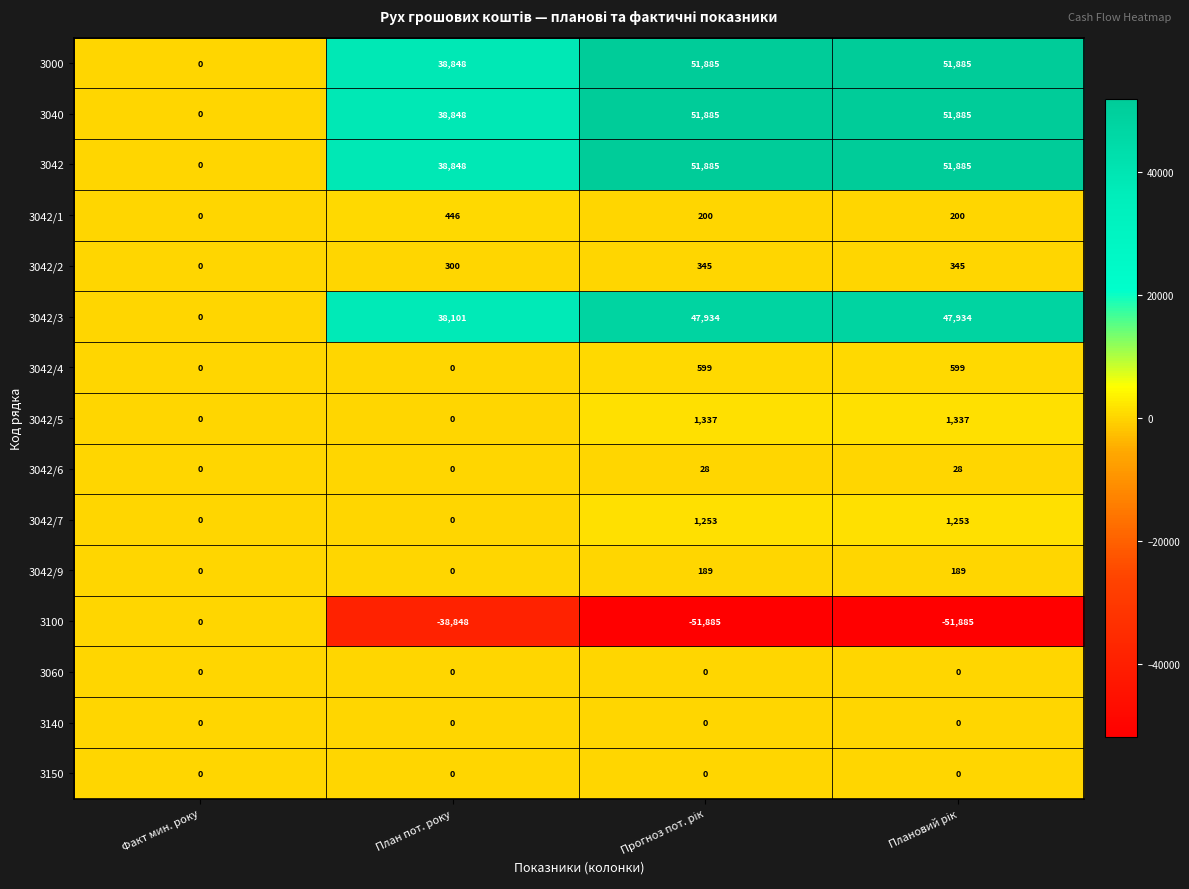

What is the difference between the second highest and second lowest values in the 3042/4 series?

599